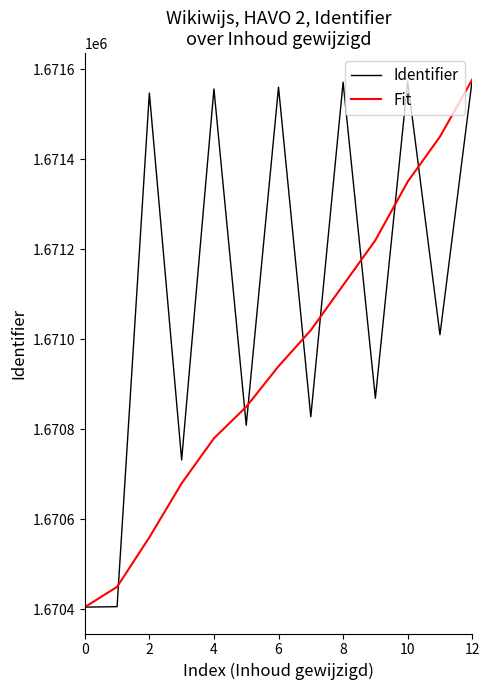

Rank the series by their average value, from highest to lowest.

Identifier, Fit